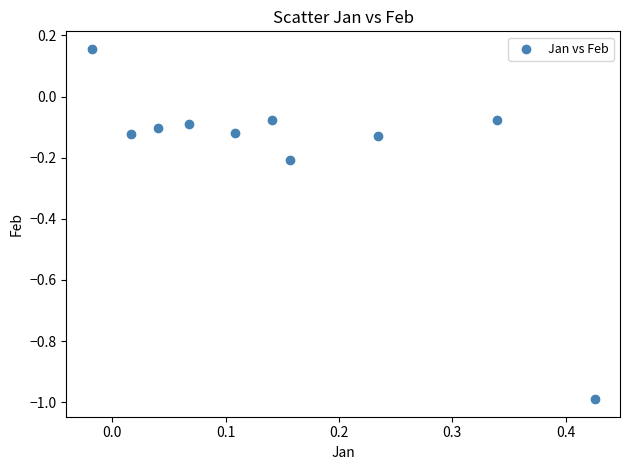

What is the range of Y values (max minus min)?

1.1